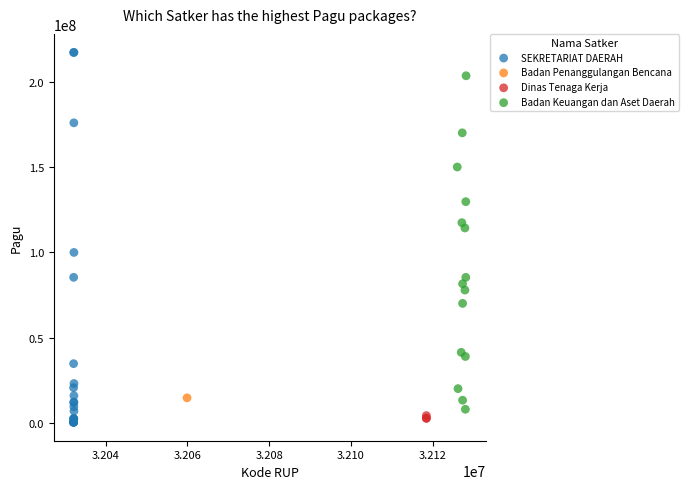

What are all the series names shown in the legend?

SEKRETARIAT DAERAH, Badan Penanggulangan Bencana, Dinas Tenaga Kerja, Badan Keuangan dan Aset Daerah